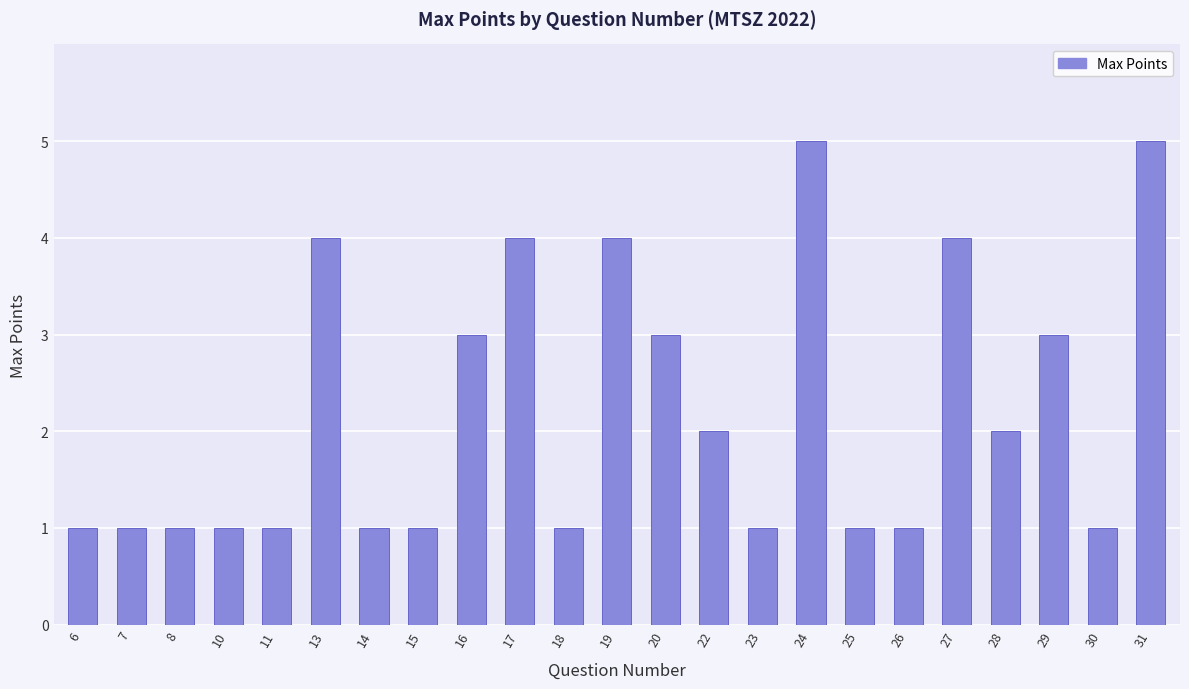

What is the sum of all values?

51